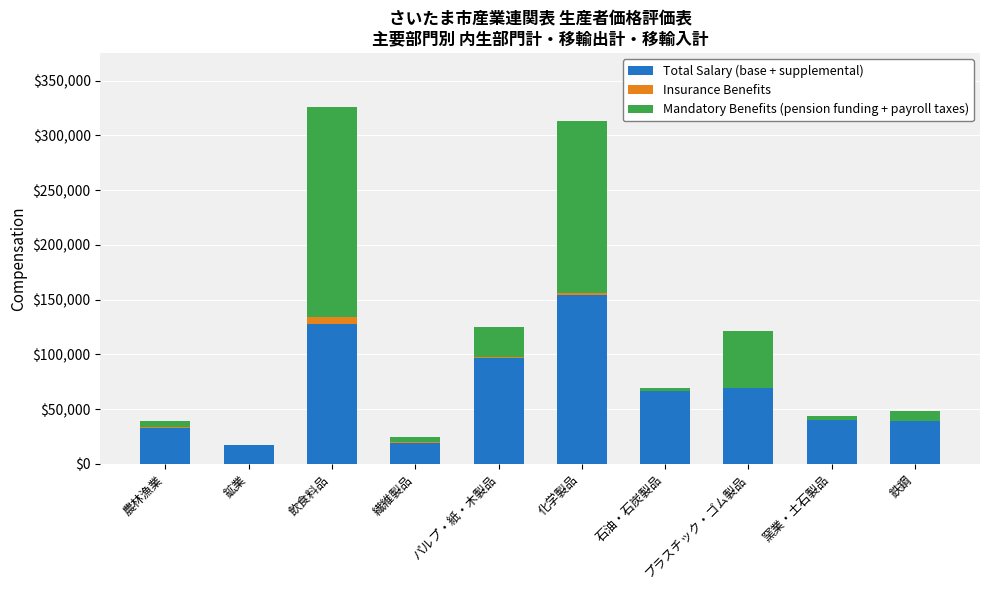

Does the chart contain stacked bars?

Yes